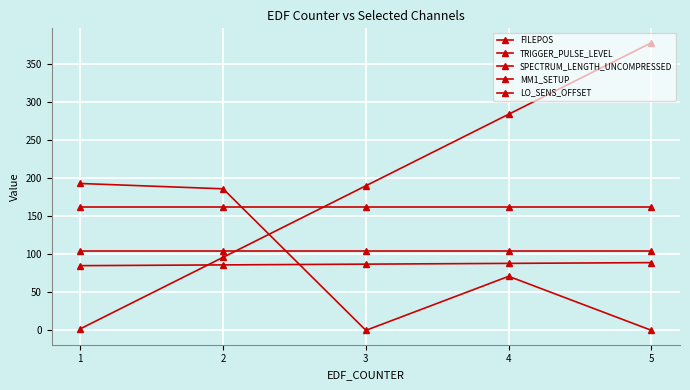

What is the spread (max minus min) of values at 2?

100